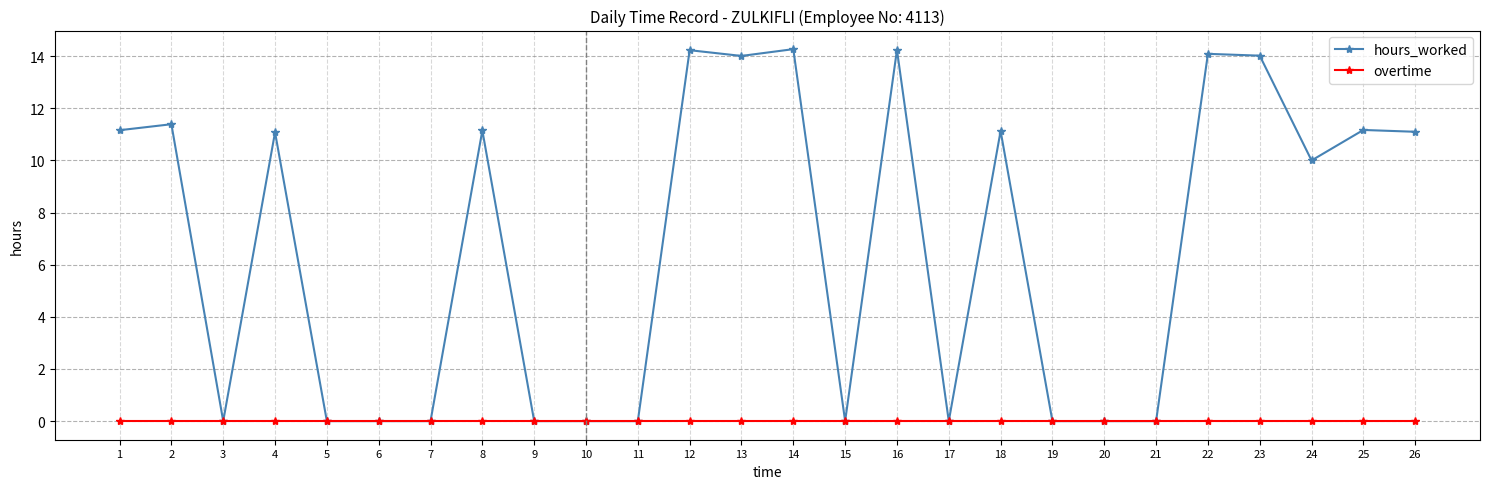

Rank the series by their average value, from lowest to highest.

overtime, hours_worked